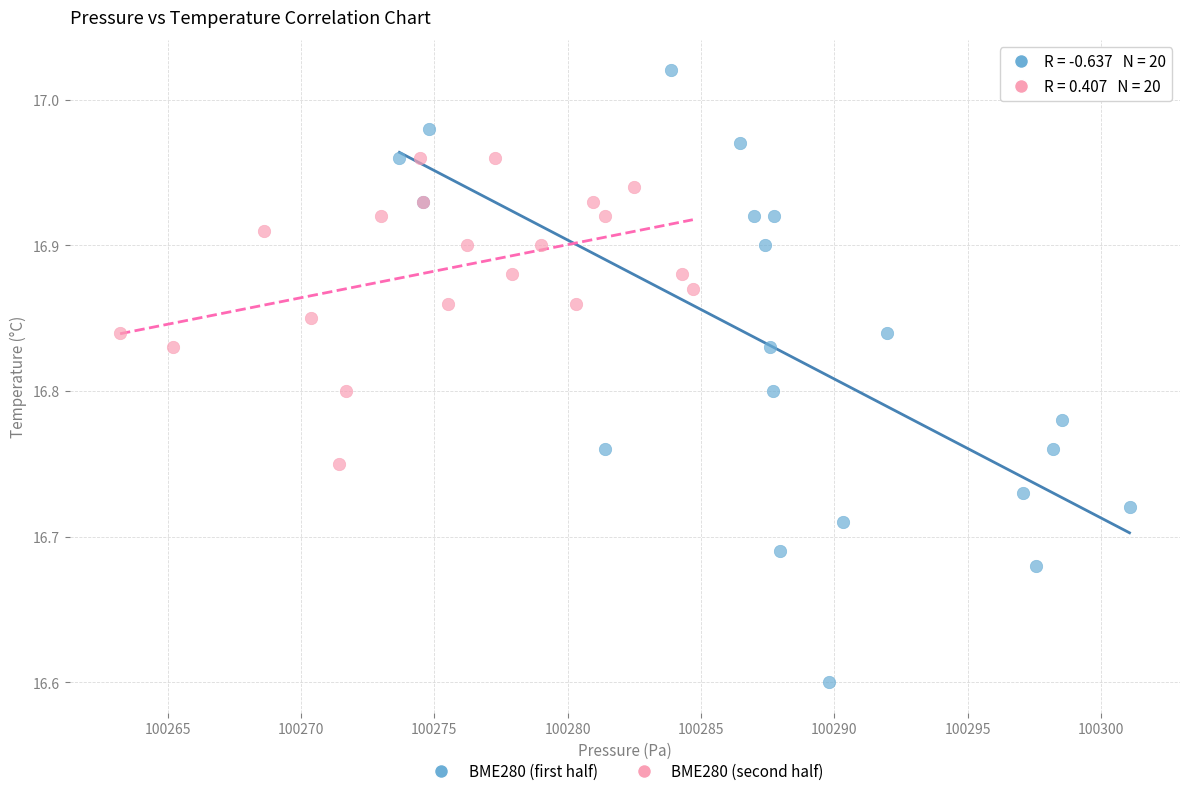

Which series reaches the minimum Y coordinate?

BME280 (first half)